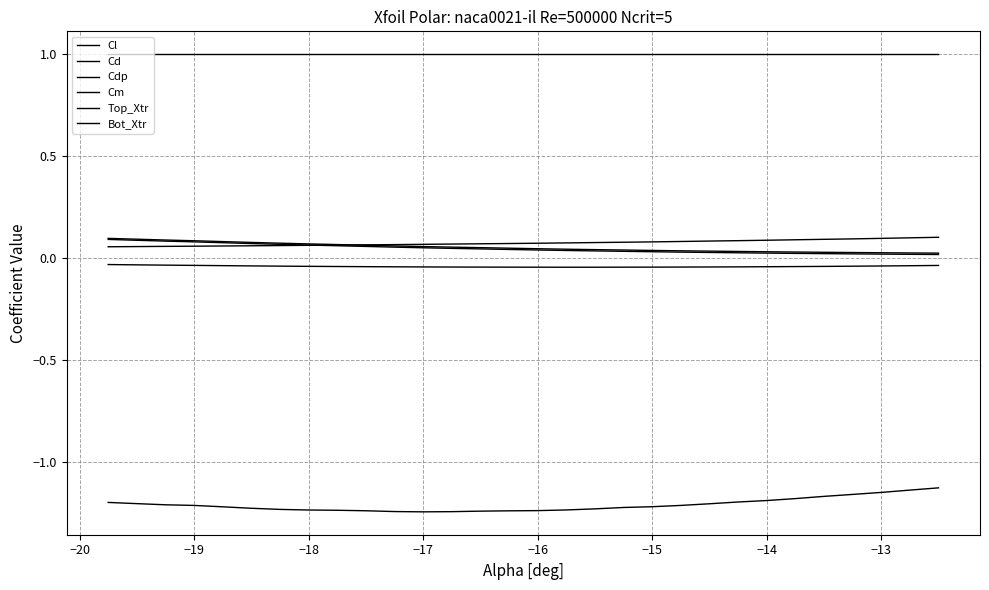

How many lines are shown in the chart?

6